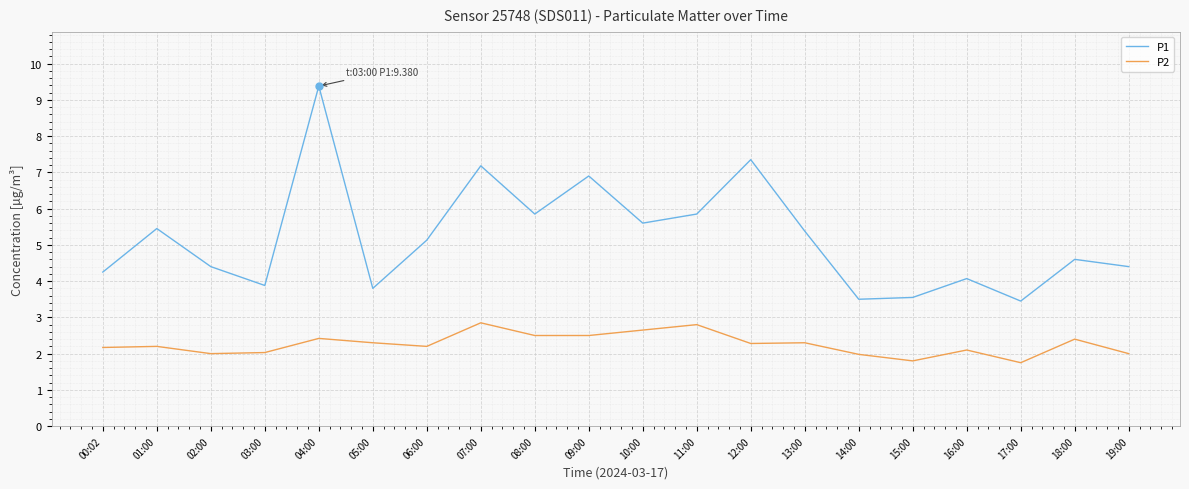

What position from the left is 08:00?

9